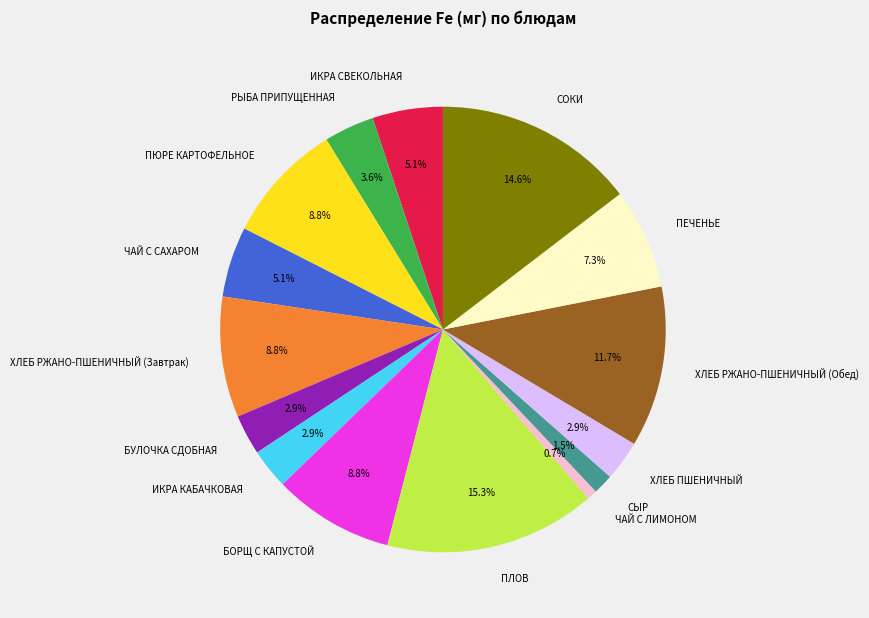

The БОРЩ С КАПУСТОЙ slice represents 9% of the pie. True or false?

True